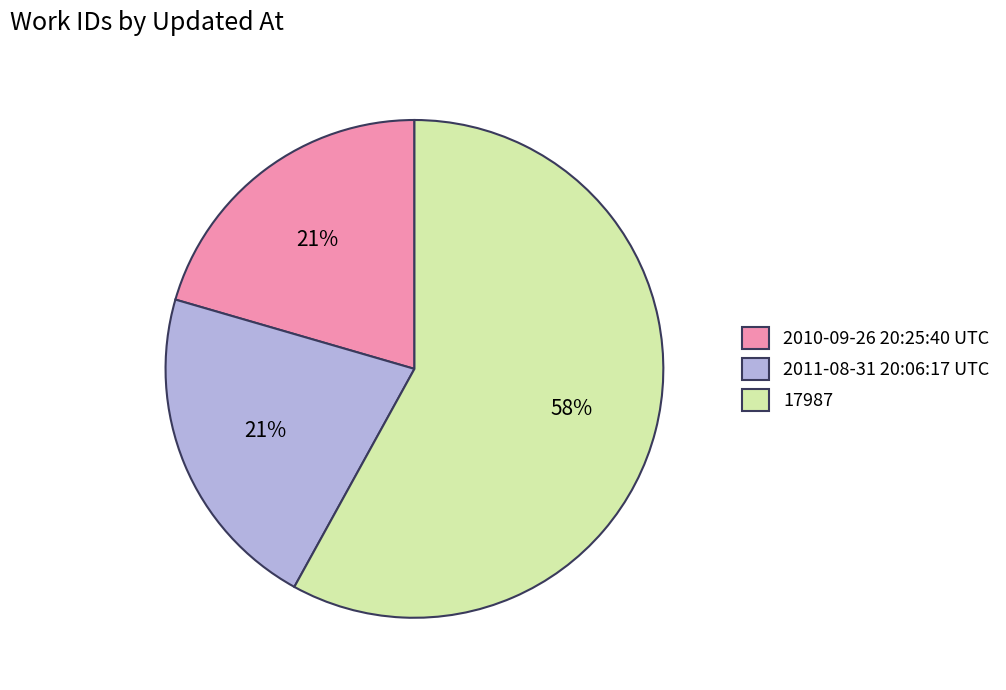

To the nearest percent, what is the combined percentage of 17987 and 2010-09-26 20:25:40 UTC?

79%